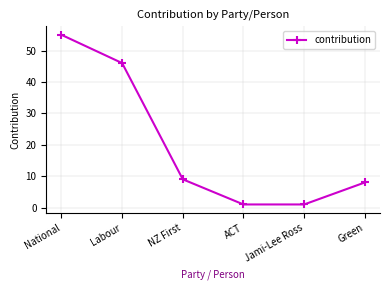

What is the label of the 6th point from the right?

National